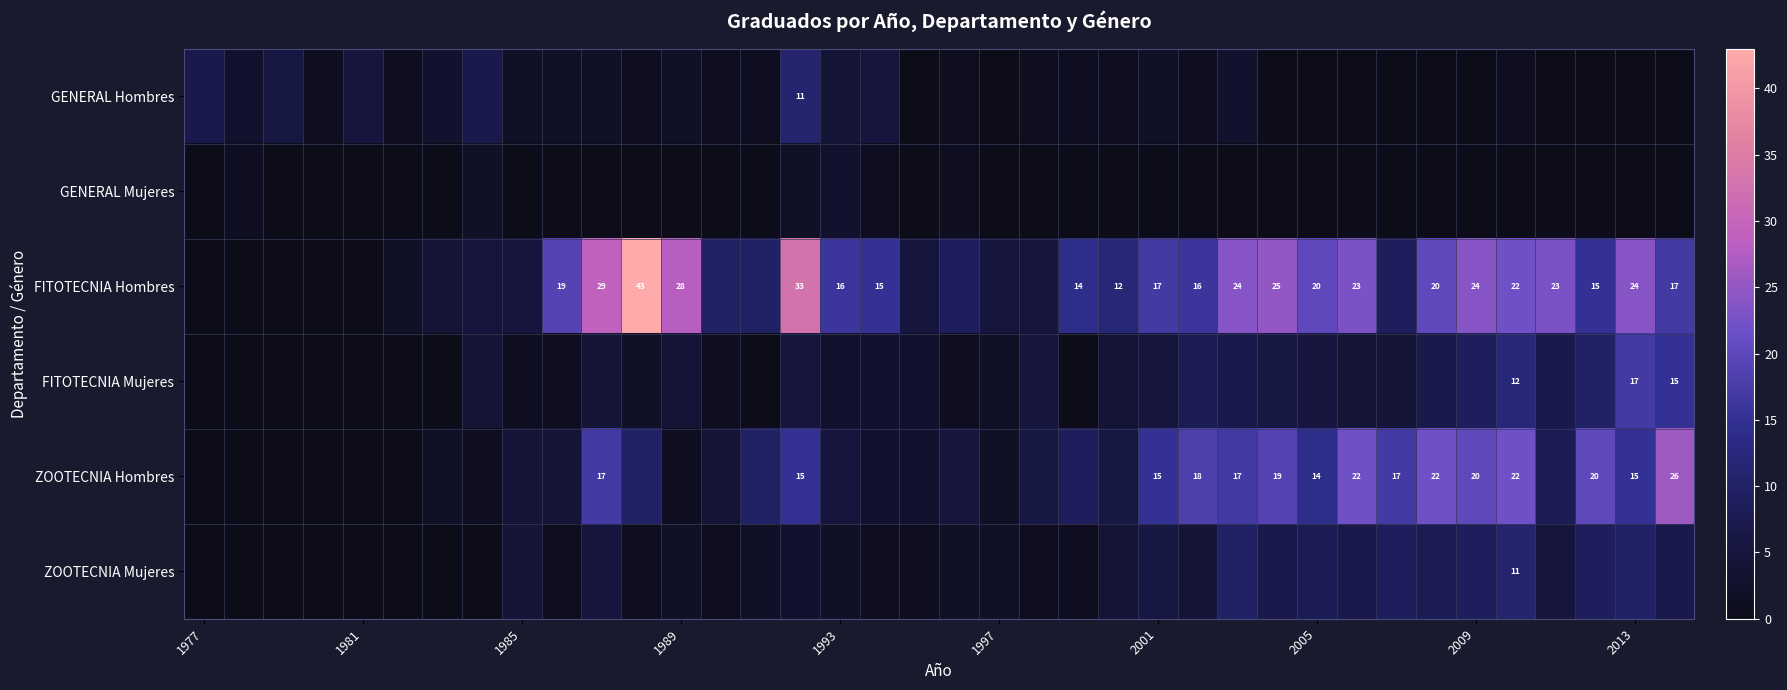

True or false: FITOTECNIA Mujeres has a value of 24 at 2013.

False